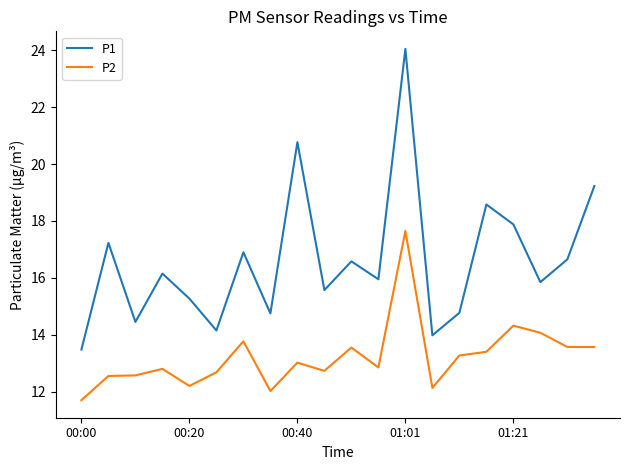

True or false: P2 and P1 cross at least once.

False